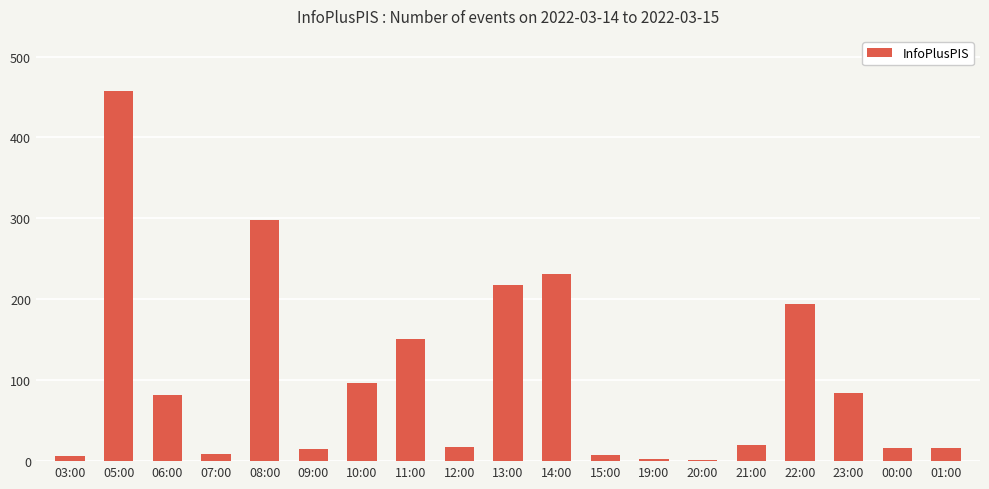

What is the average value?

101